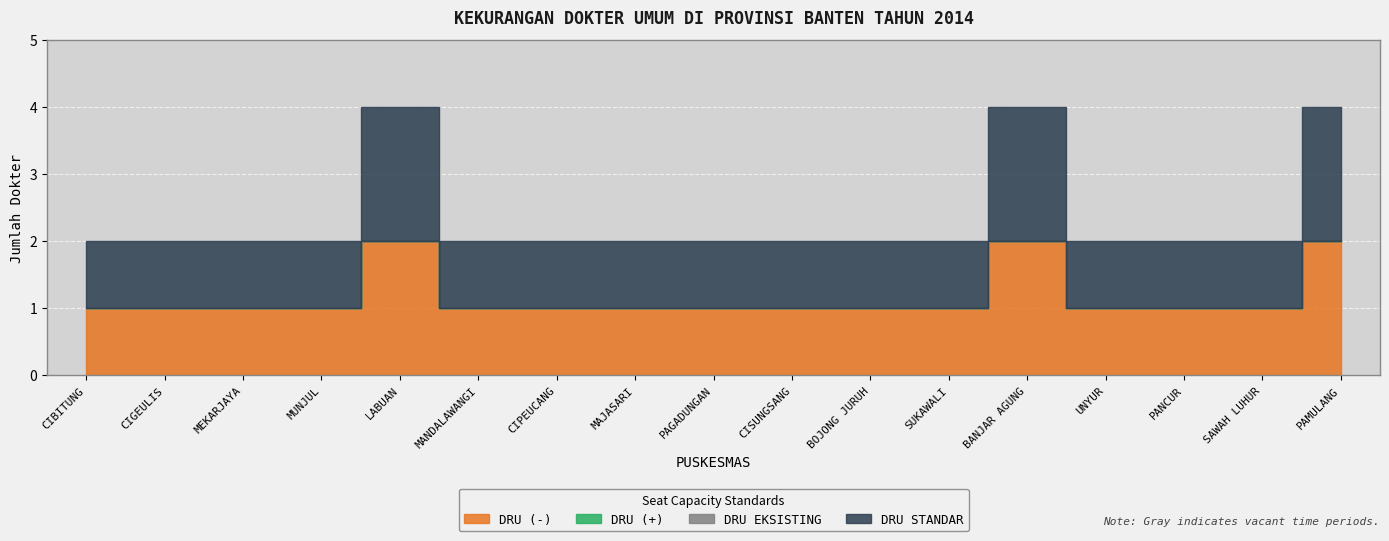

What is the label of the 12th point from the left?

SUKAWALI